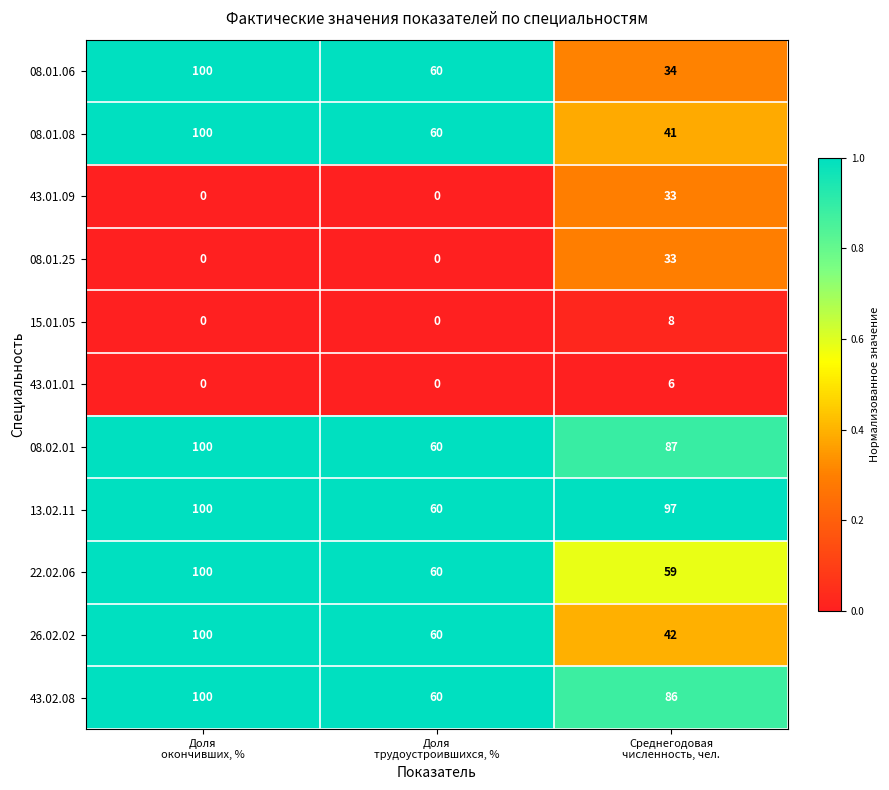

How many 15.01.05 values are between 0 and 8?

3